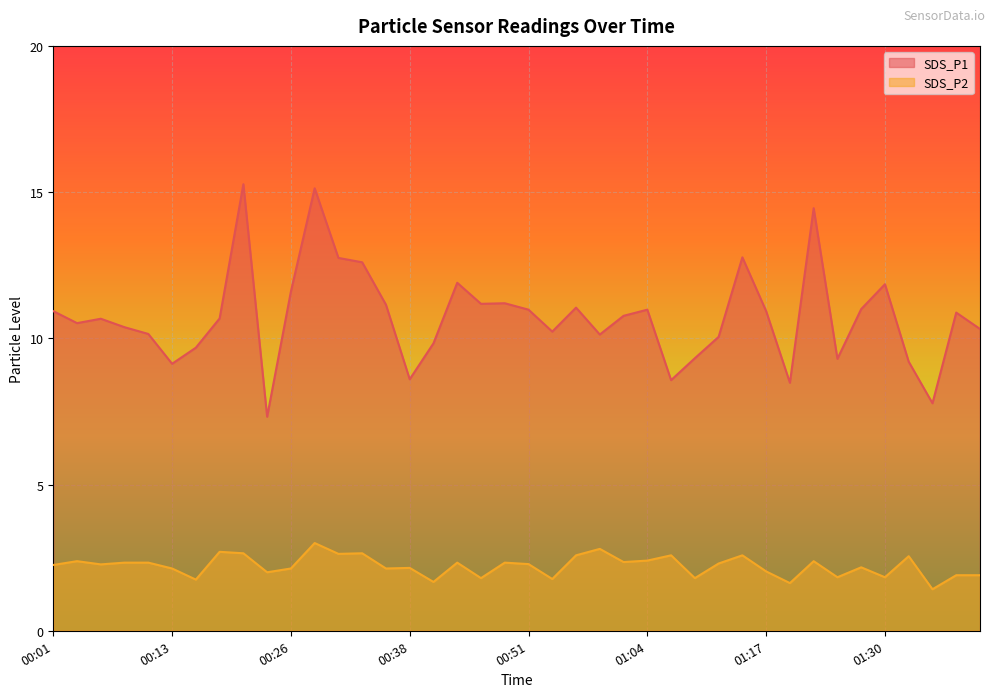

In SDS_P2, how many points are lower than both neighbors (excluding endpoints)?

14